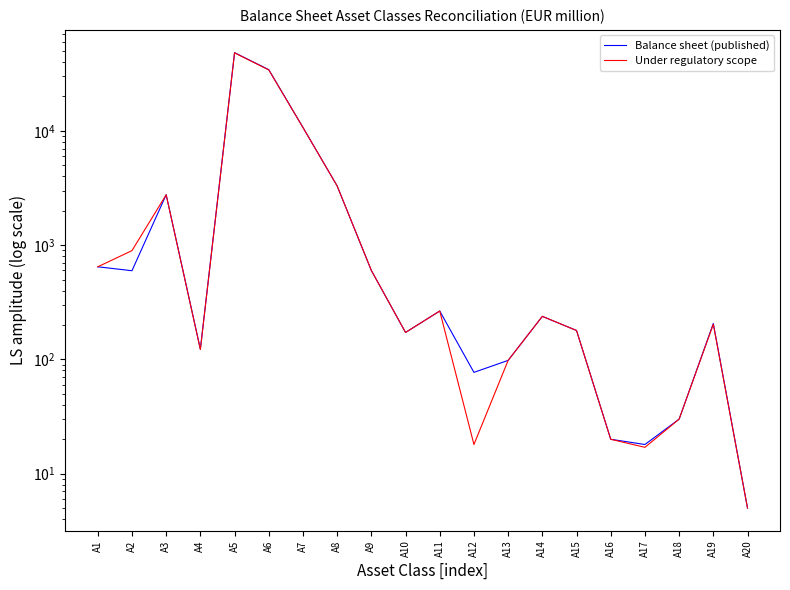

What is the greatest value displayed?

48294